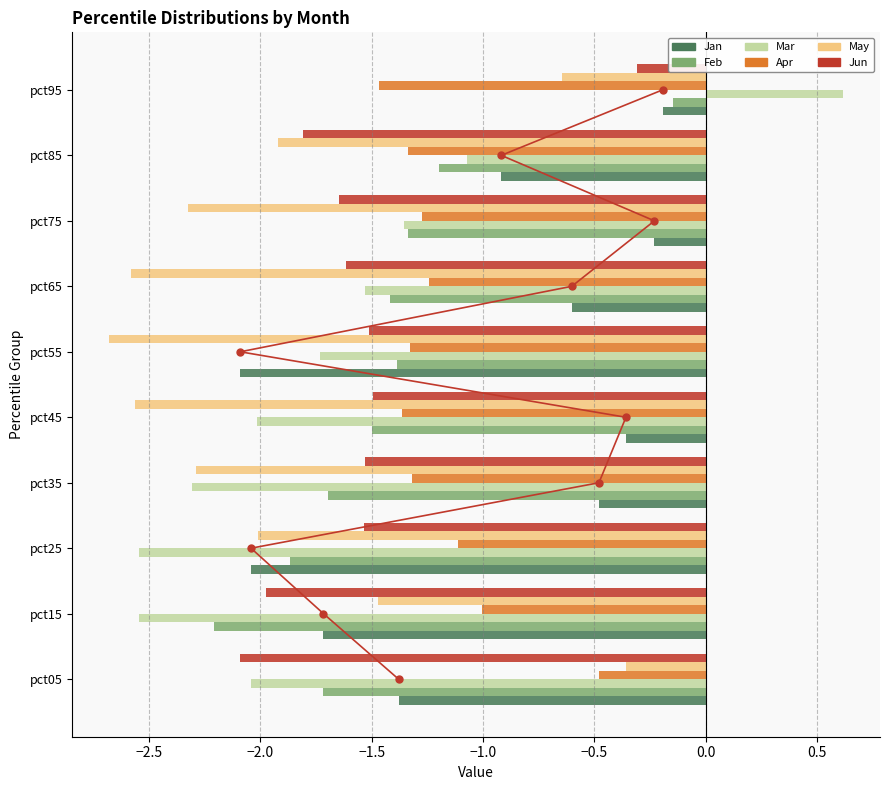

What is the difference between the maximum and minimum values in the Apr series?

1.0